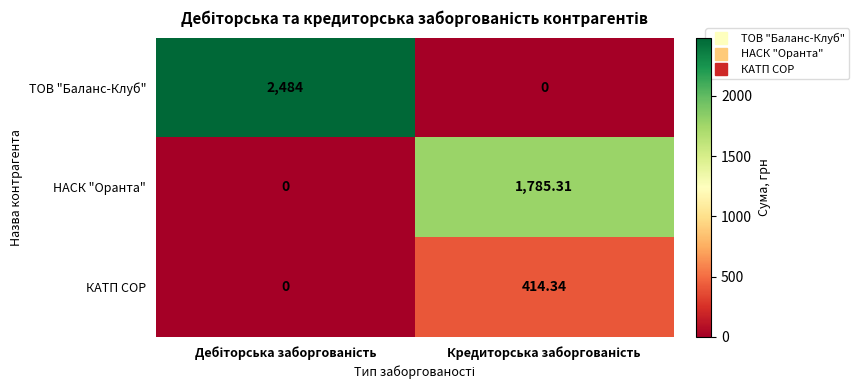

Which series has the largest range (max minus min)?

ТОВ "Баланс-Клуб"